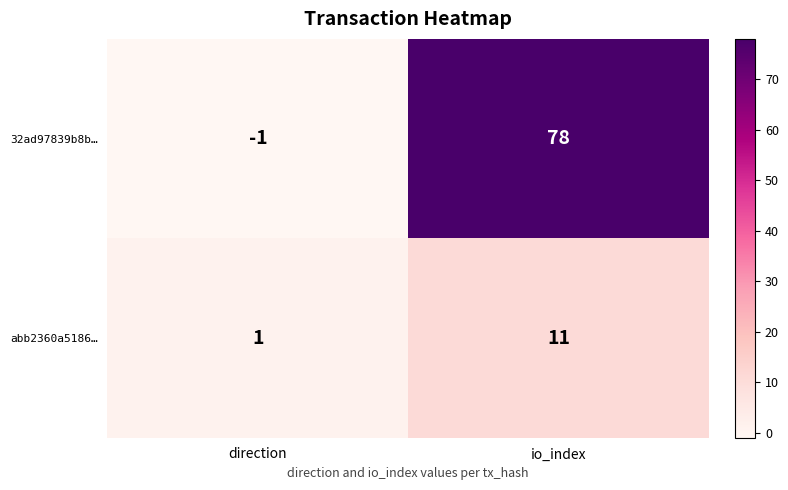

The value of abb2360a5186… at io_index is 11. True or false?

True